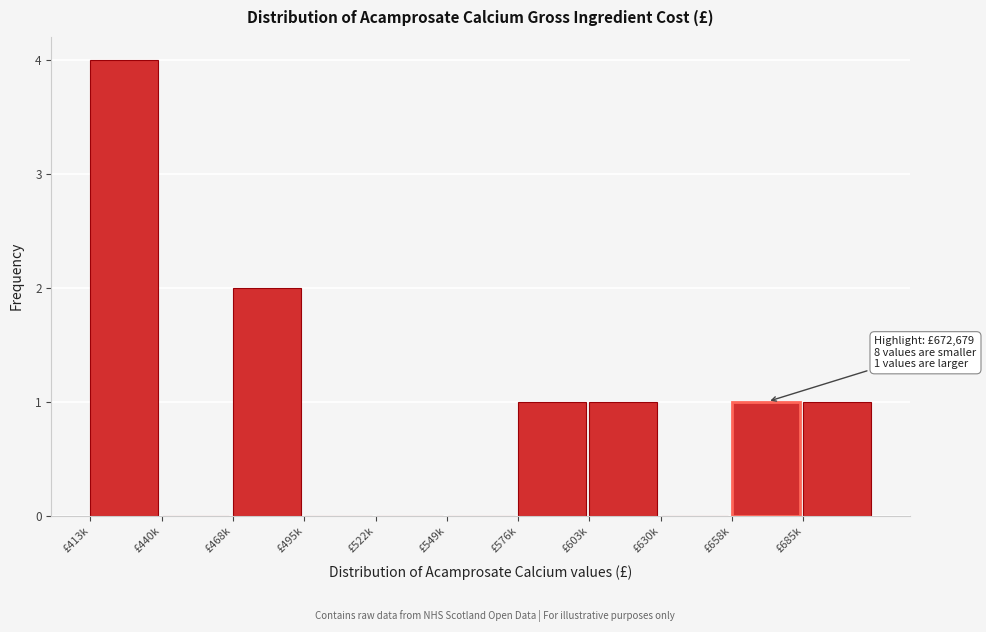

Reading left to right, transcribe all the data shown in this chart.

£413k=4	£440k=0	£468k=2	£495k=0	£522k=0	£549k=0	£576k=1	£603k=1	£630k=0	£658k=1	£685k=1